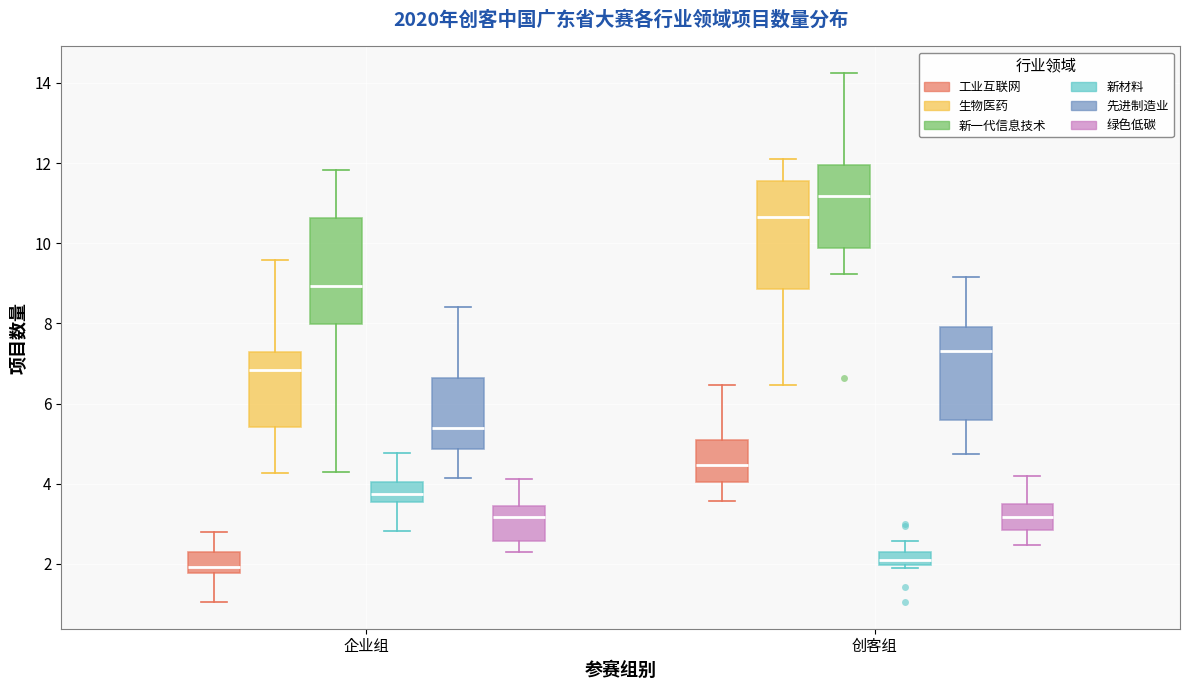

Where is the lower edge of the box for 创客组 (生物医药) on the y-axis? The values are not printed on the chart, so give them approximately, as read against the axis.

8.8